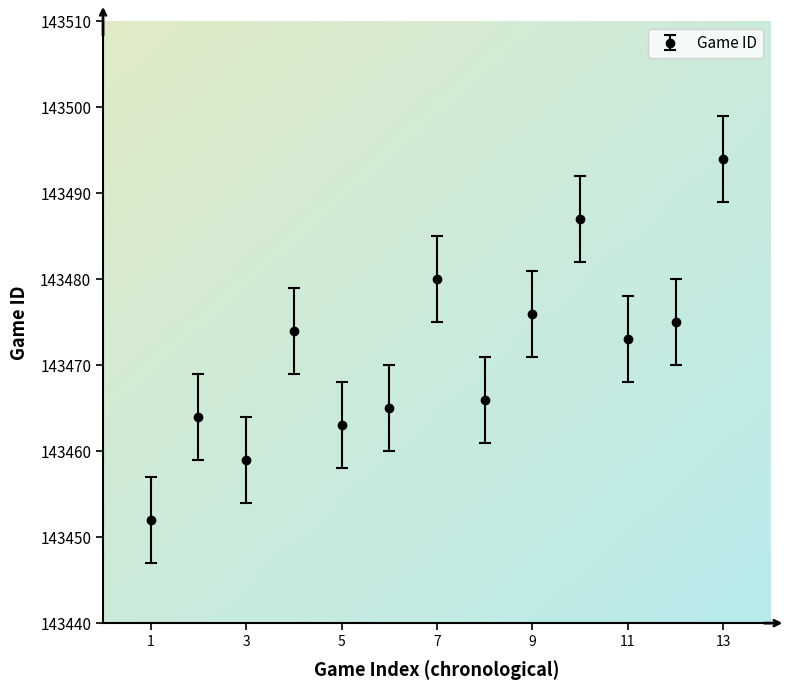

What is the greatest value displayed?

143494